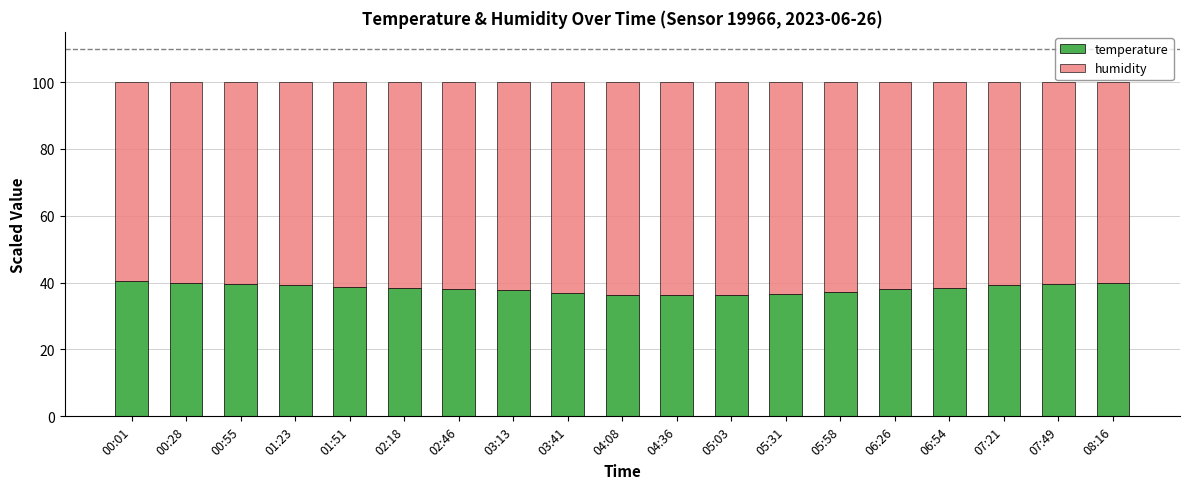

What is the average value of the temperature series?

38.3